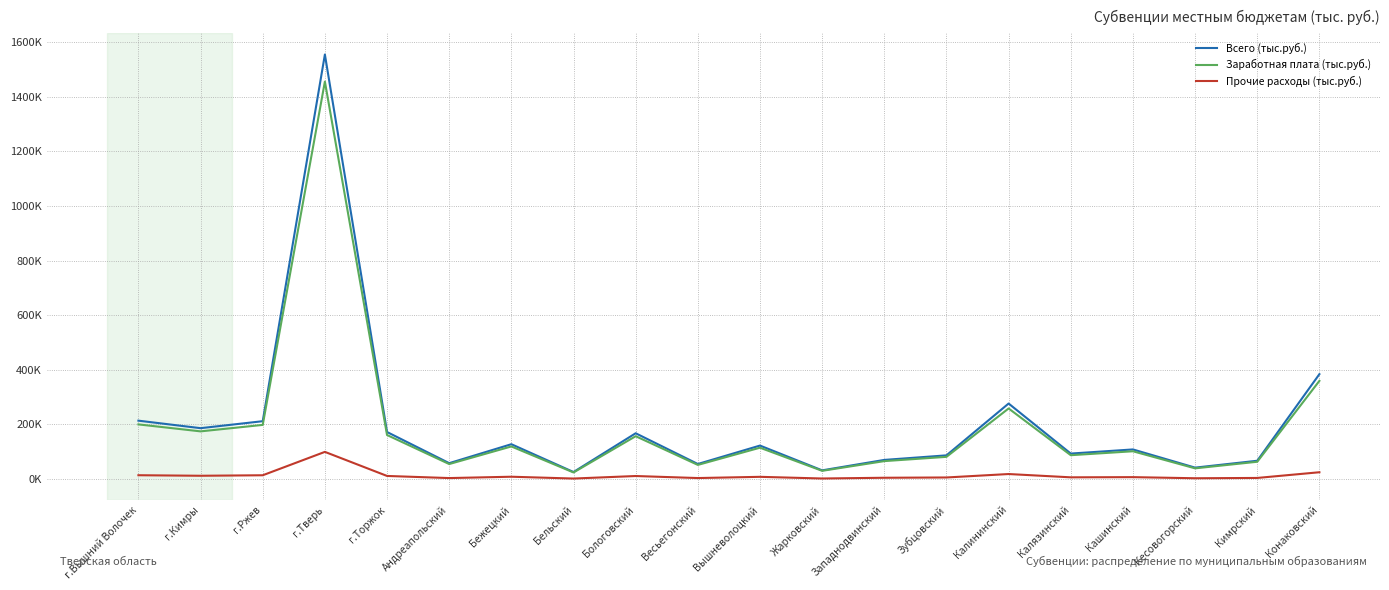

Does the chart display data point markers on the line(s)?

No